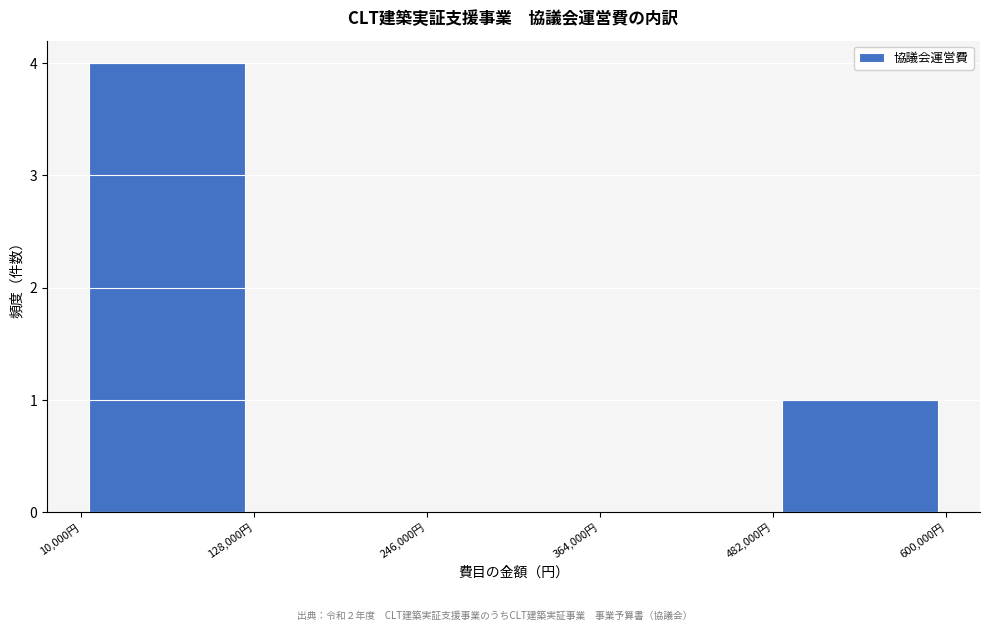

Which range on the x-axis has the tallest bar?

10000 to 128000